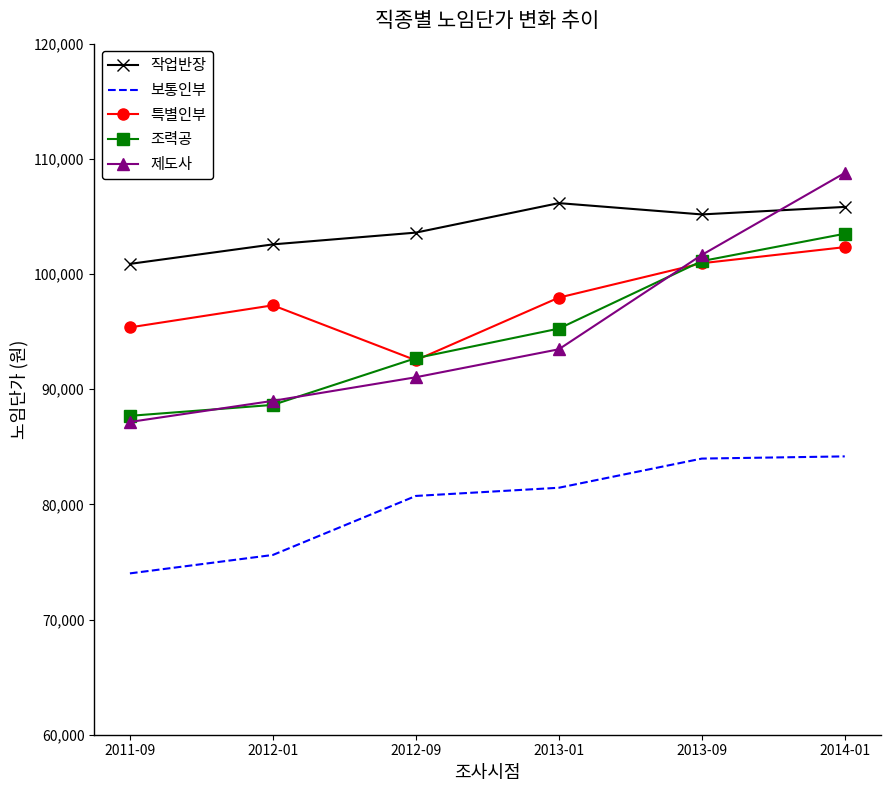

What is the smallest value displayed?

74008